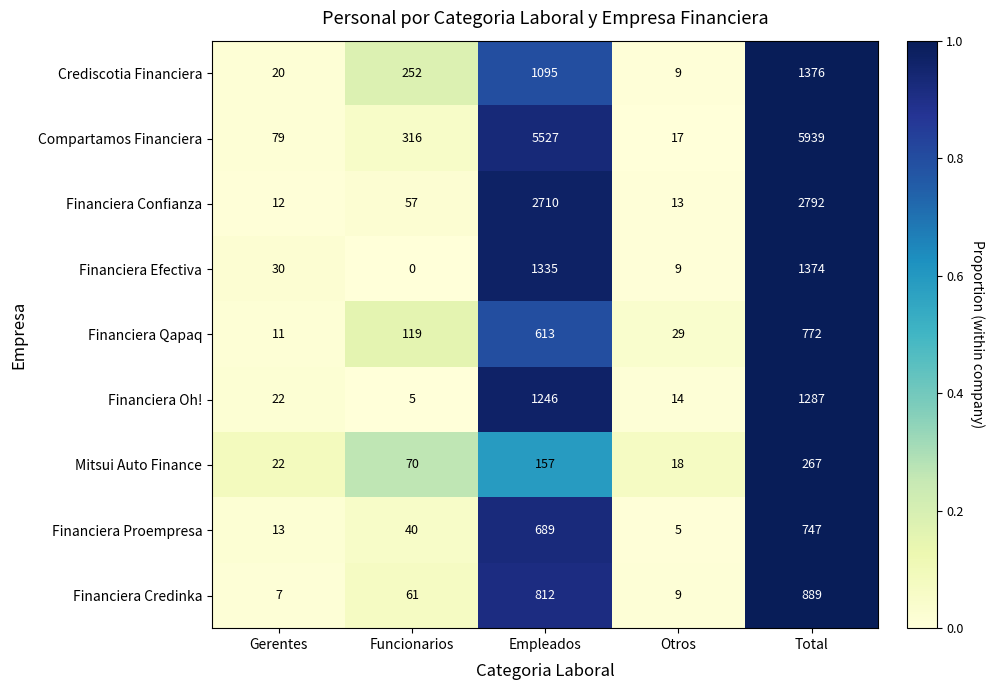

Is the value of Mitsui Auto Finance at Funcionarios greater than the value of Financiera Credinka at Gerentes?

Yes